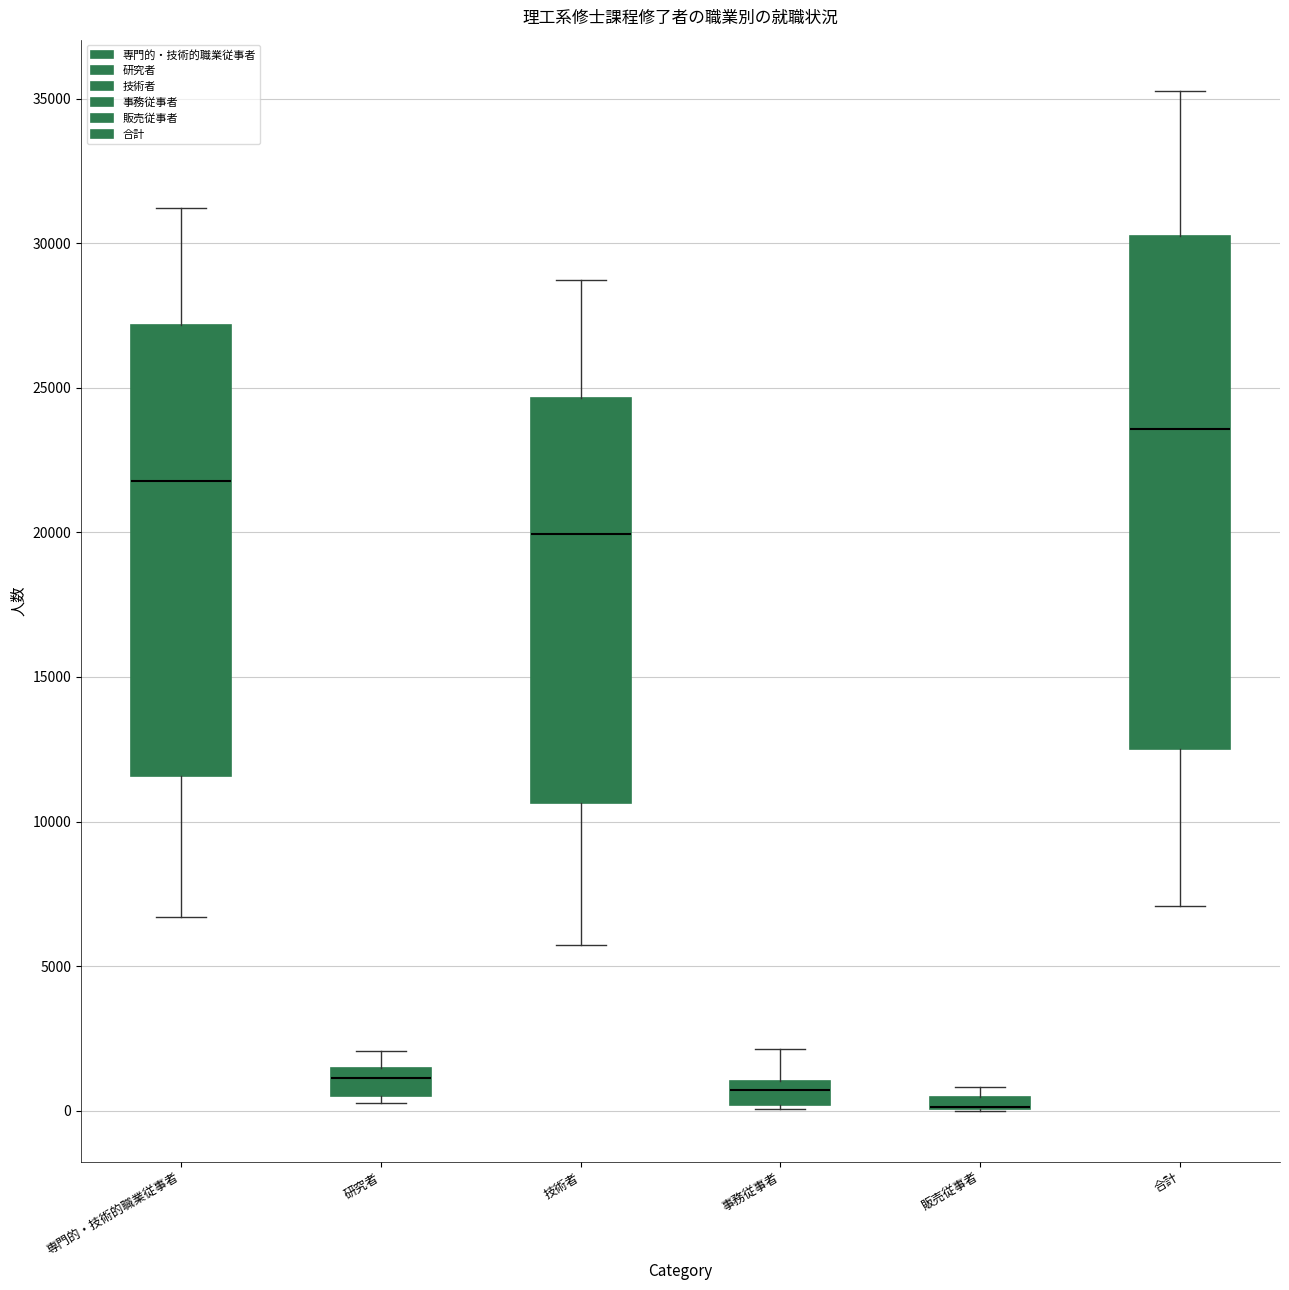

Which box is the tallest, from its lower edge to its upper edge?

合計